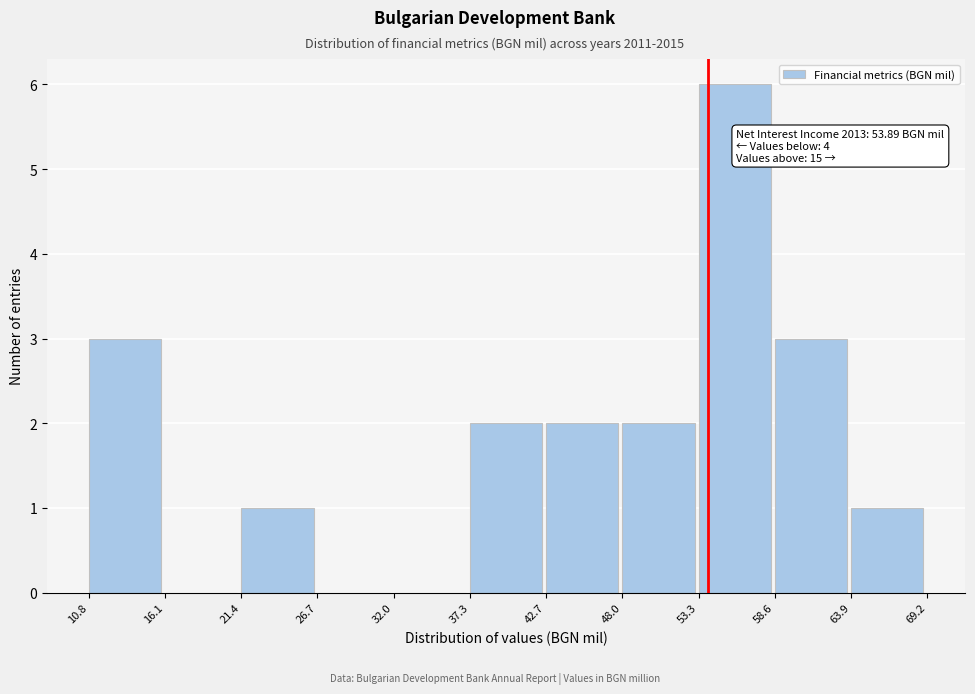

Which range on the x-axis has the tallest bar?

53.3 to 58.6